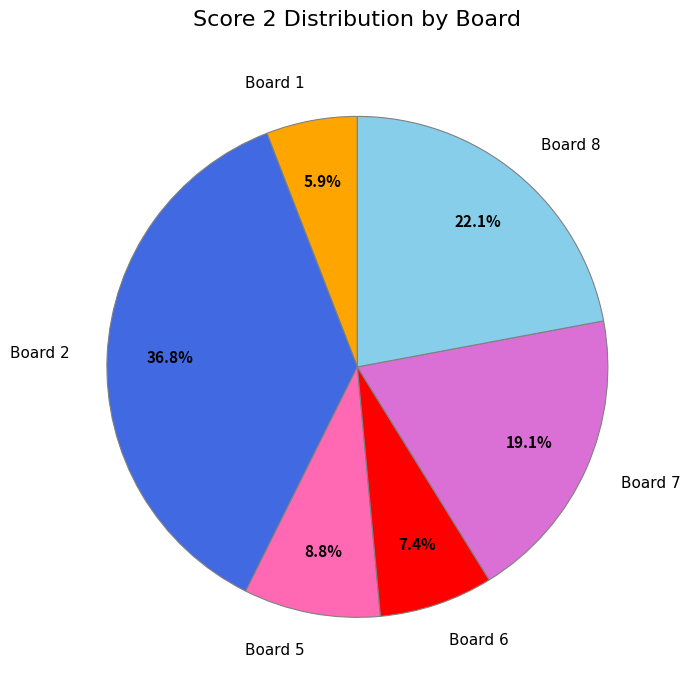

Does Board 9 represent more than half of the total?

No